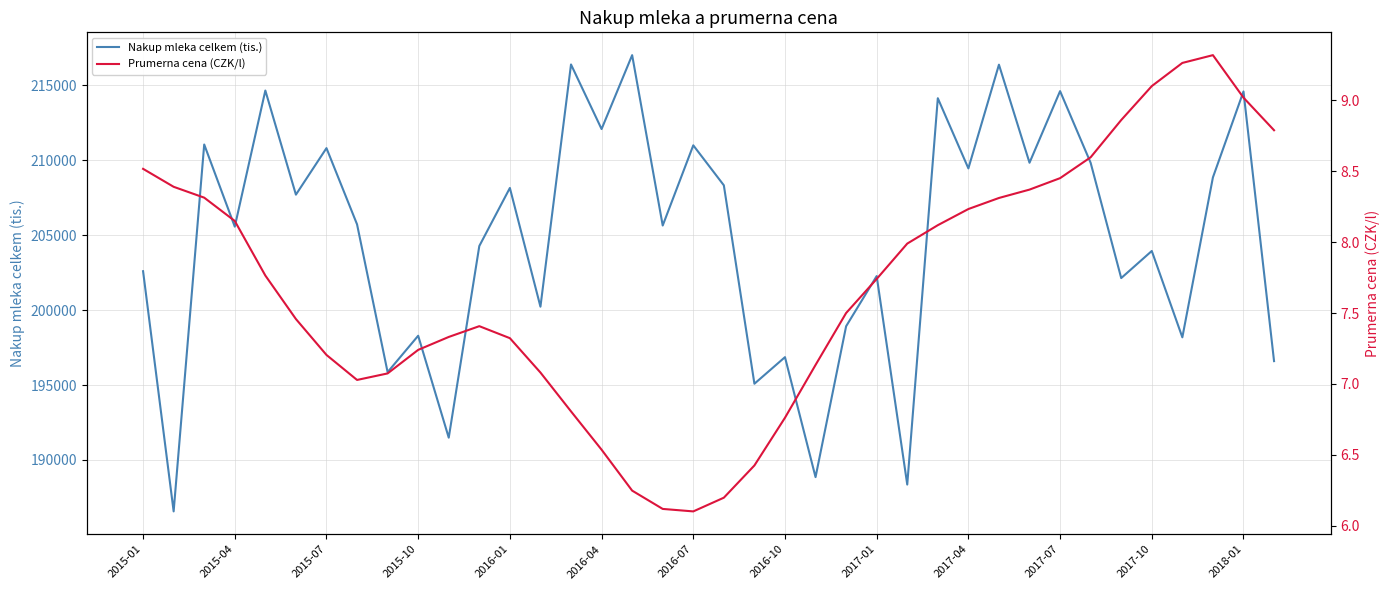

Is this an area chart (filled region under the line)?

No